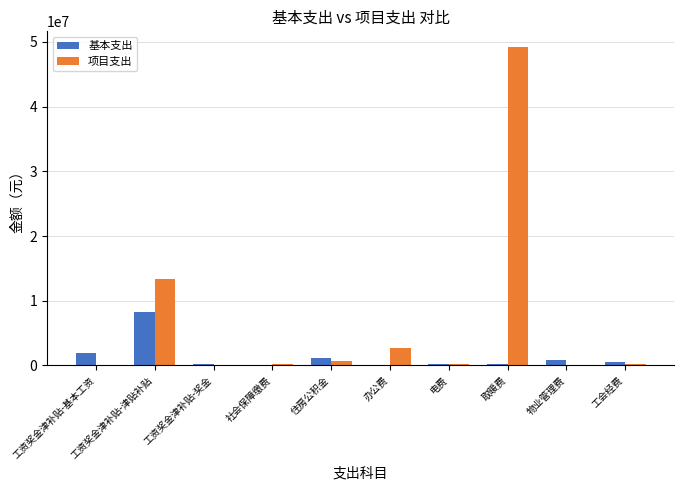

What is the sum of all 基本支出 values?

13423344.0